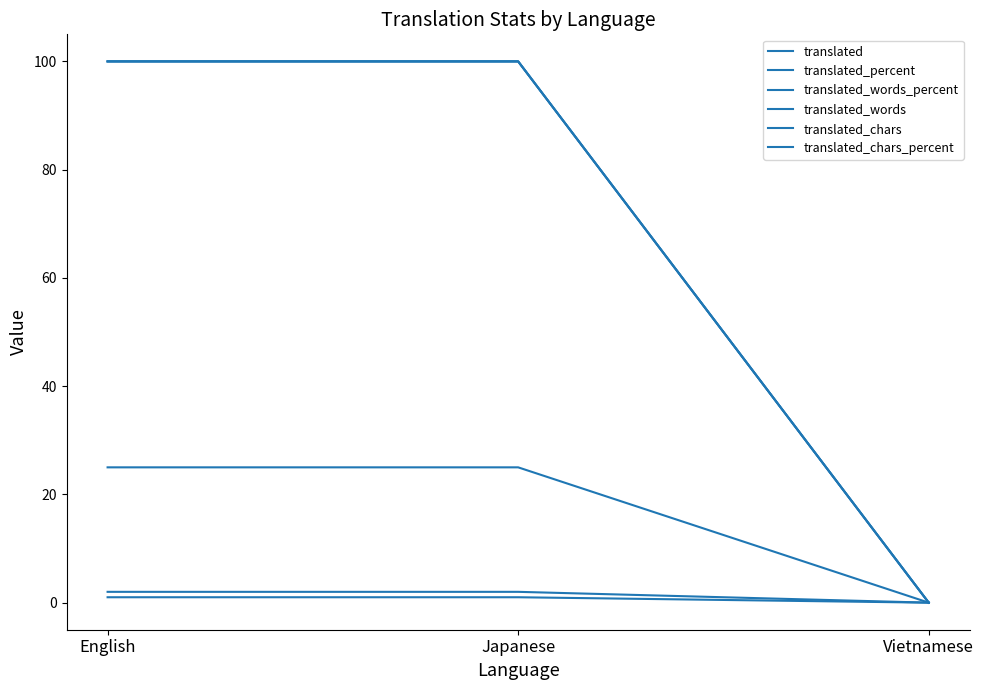

Reading right to left, extract all data points from this chart.

translated: 0	1	1
translated_percent: 0	100	100
translated_words_percent: 0	100	100
translated_words: 0	2	2
translated_chars: 0	25	25
translated_chars_percent: 0	100	100